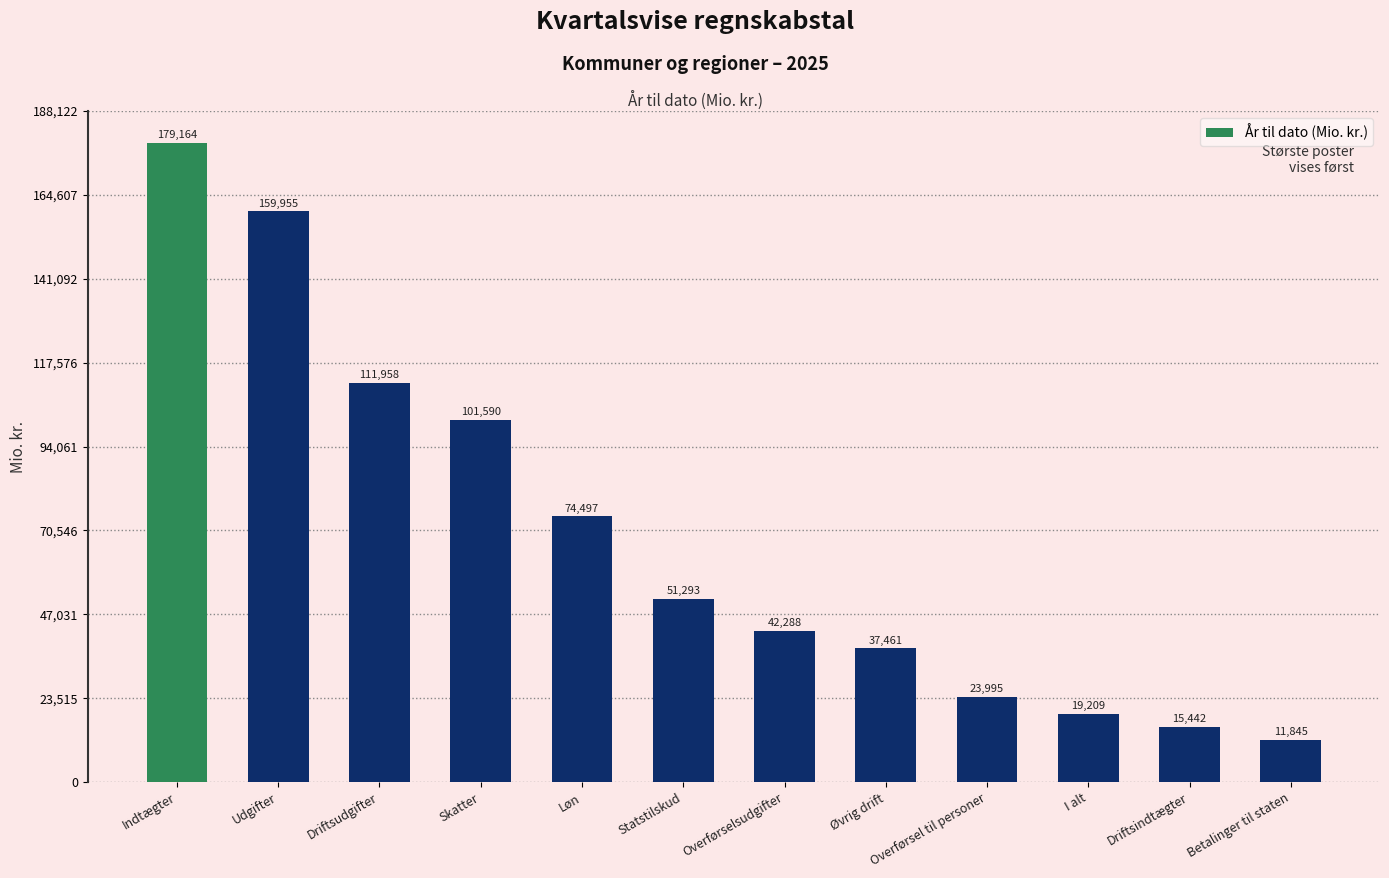

List the labels in order of value, largest first.

Indtægter, Udgifter, Driftsudgifter, Skatter, Løn, Statstilskud, Overførselsudgifter, Øvrig drift, Overførsel til personer, I alt, Driftsindtægter, Betalinger til staten